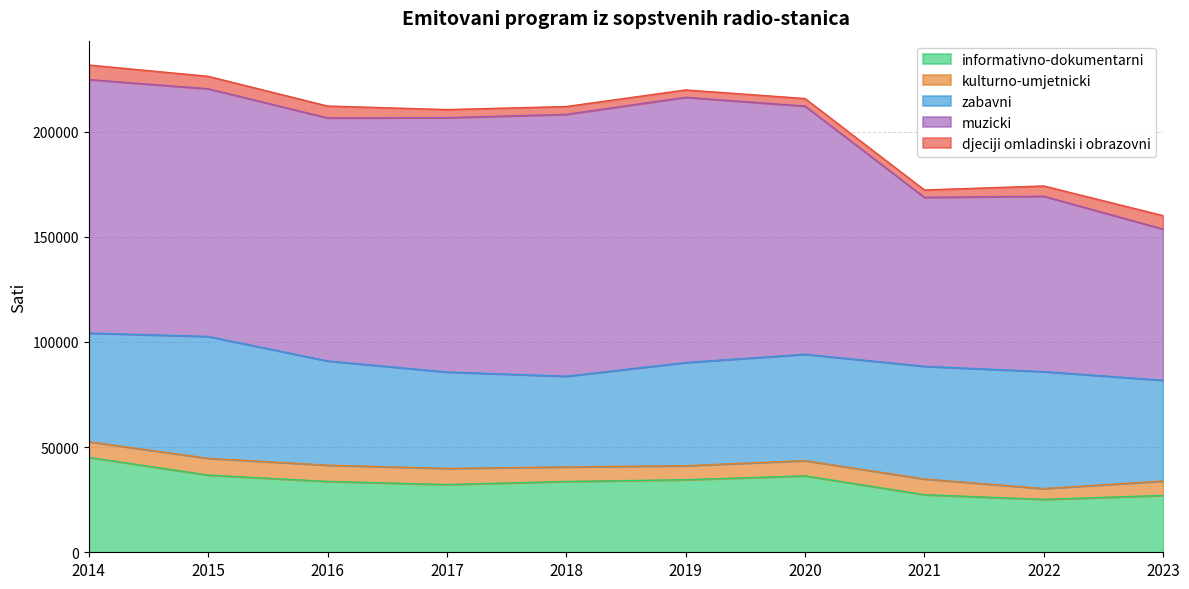

What is the greatest value displayed?

126132